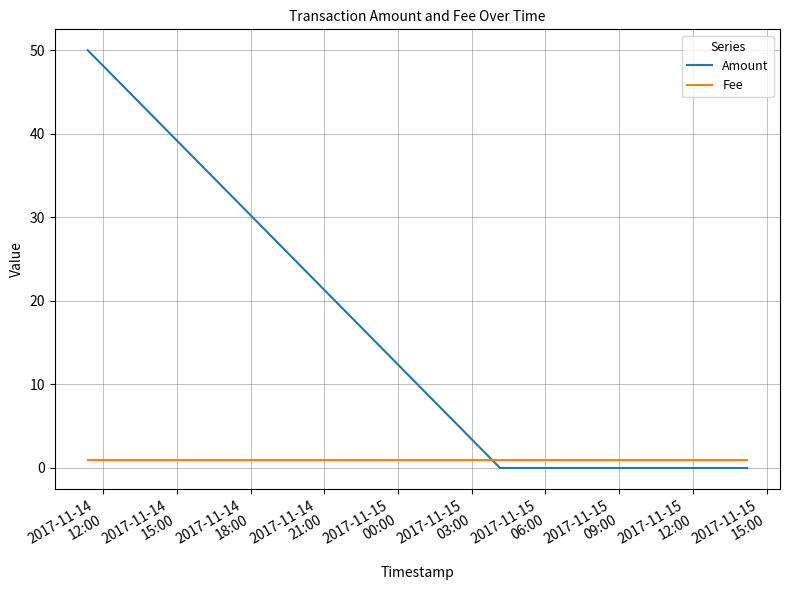

What is the difference between the maximum and minimum values in the Amount series?

50